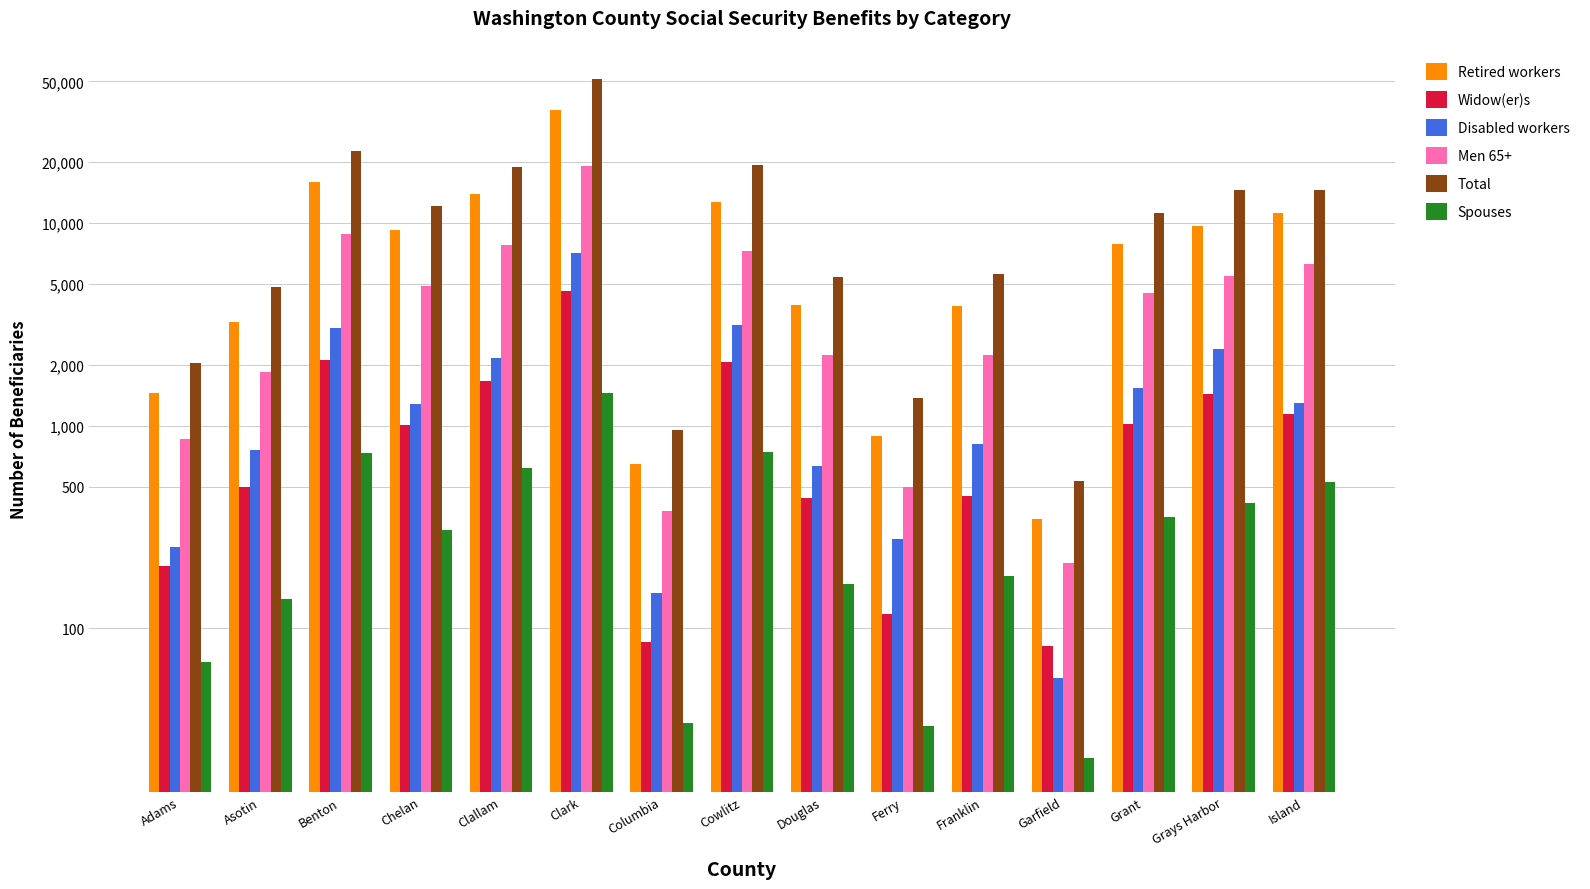

True or false: Widow(er)s has a value of 118 at Ferry.

True